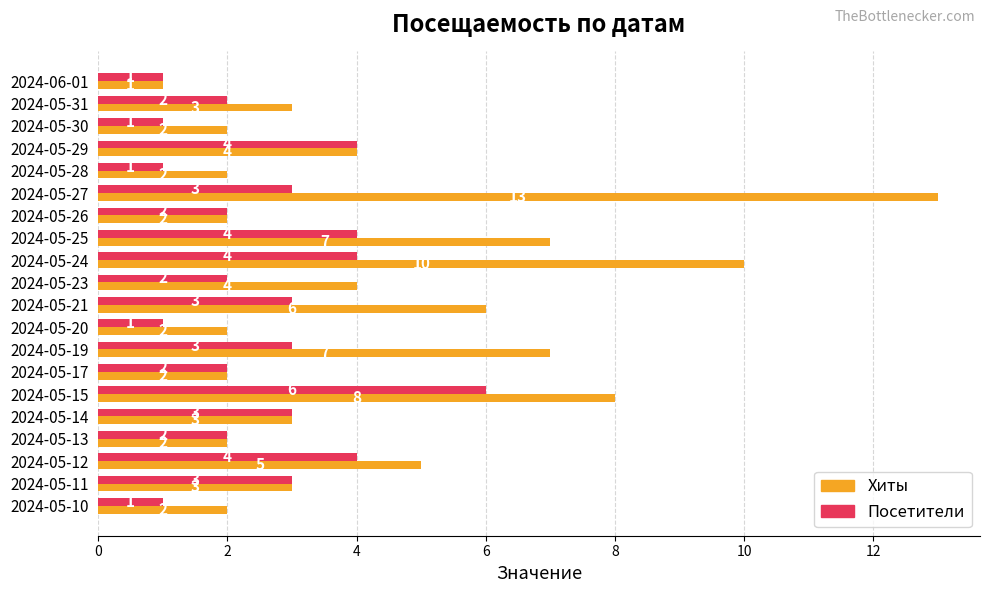

What is the sum of all Посетители values?

52